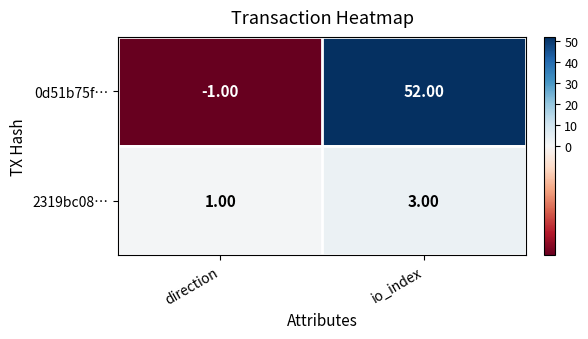

Which series has the widest spread of values?

0d51b75f…